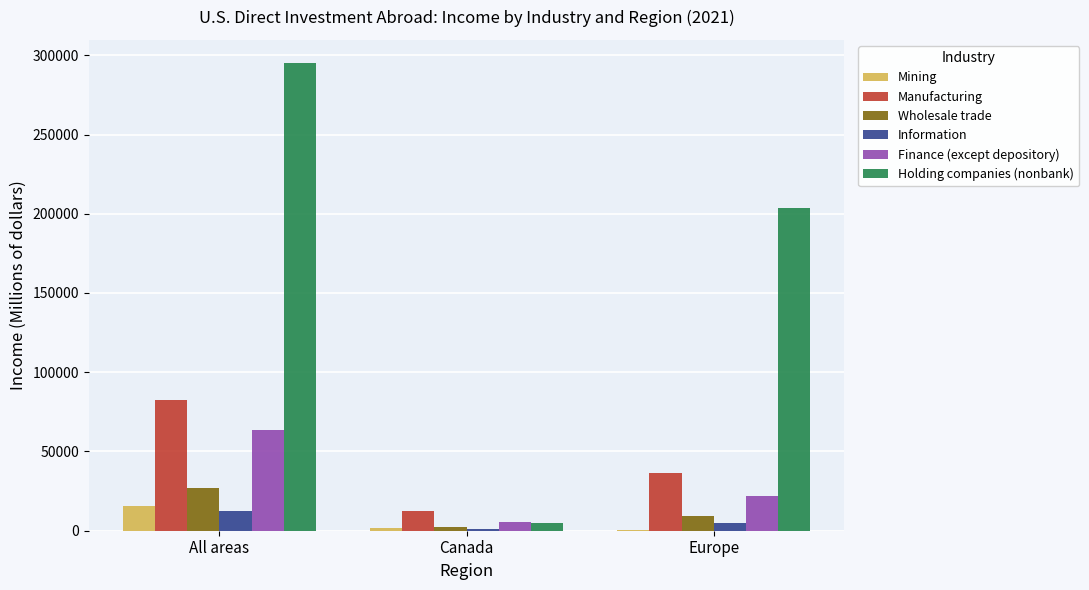

What is the sum of the Finance (except depository) values at All areas and Europe?

85690